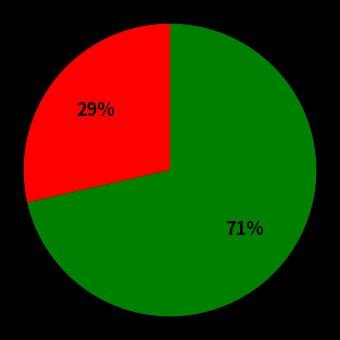

Count the number of slices in the pie.

2